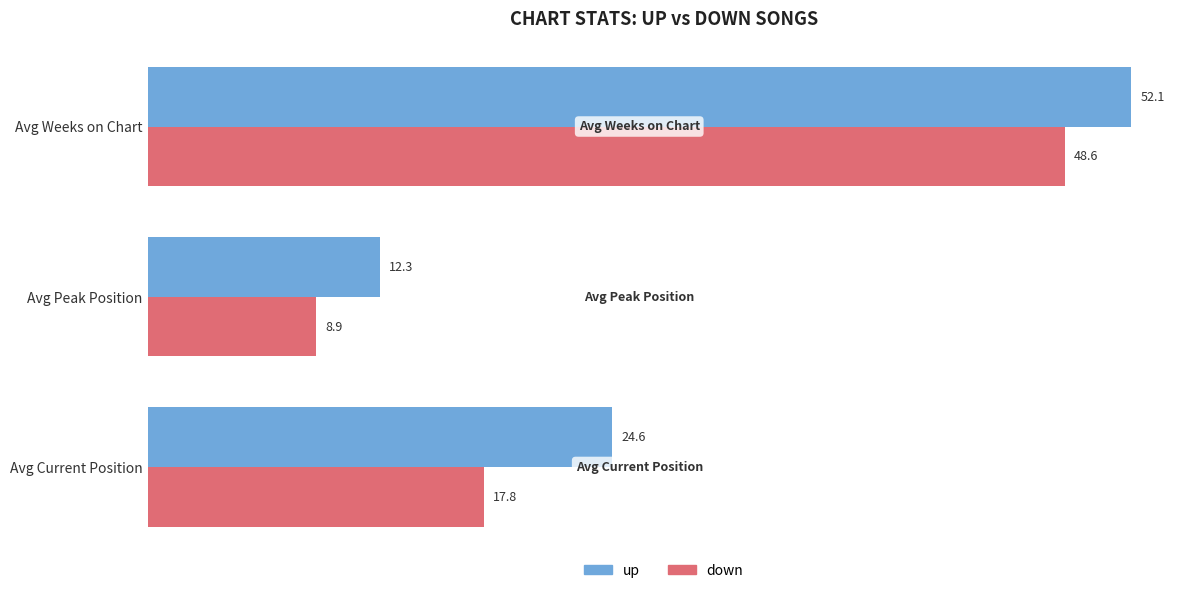

Is it true that down equals 1.9 at Avg Peak Position?

False